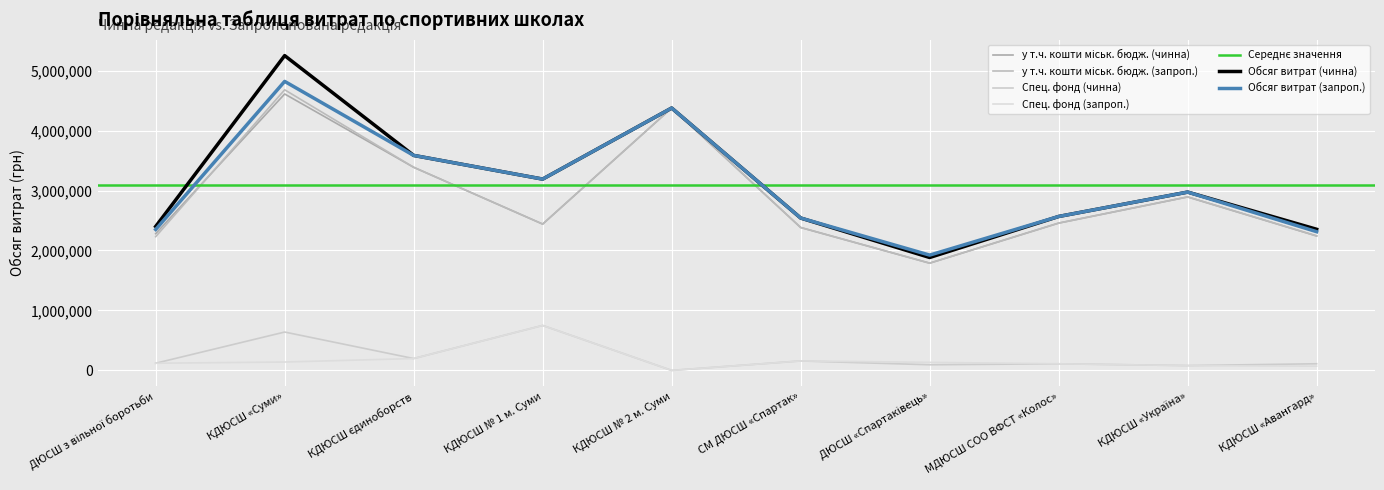

Which label corresponds to the largest value in the chart?

КДЮСШ «Суми»